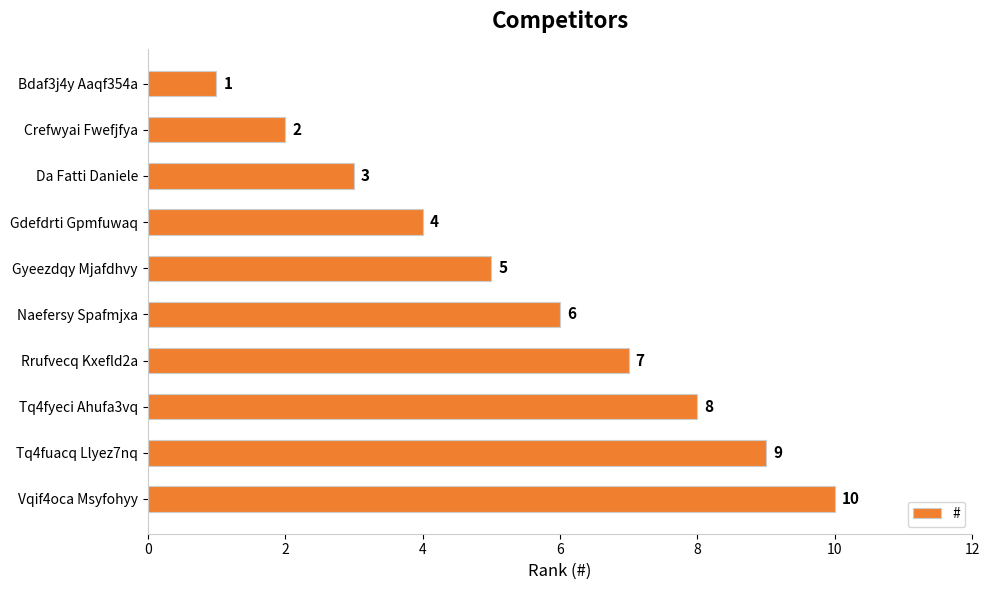

What is the maximum value shown in the chart?

10